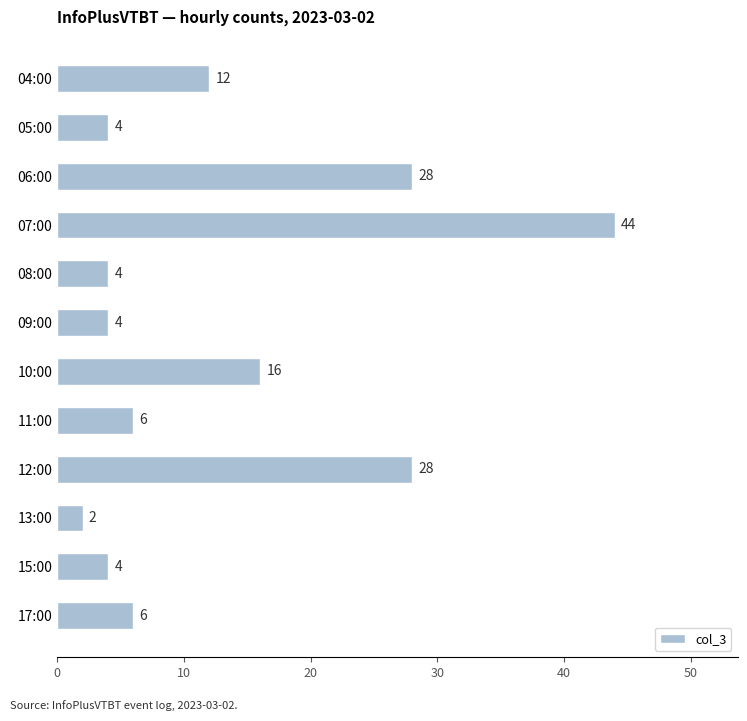

What is the sum of all values?

158